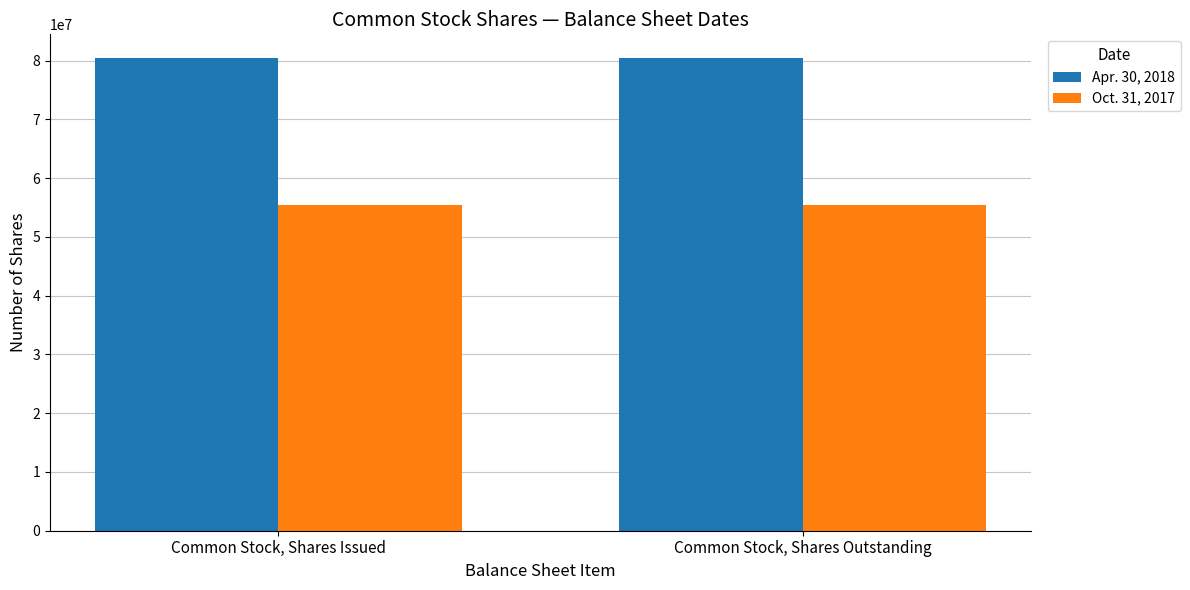

List the series in order of their peak value, highest first.

Apr. 30, 2018, Oct. 31, 2017